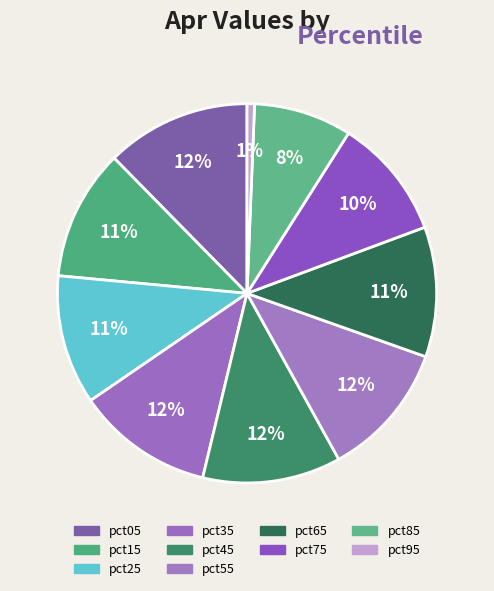

What percentage is the pct35 slice, to the nearest percent?

12%